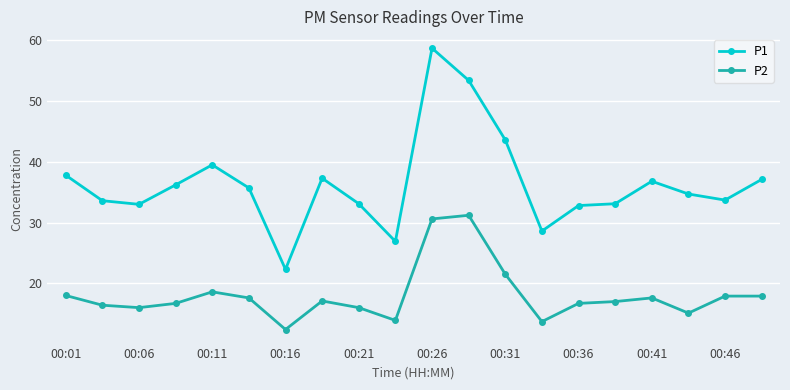

True or false: P1 and P2 intersect in this chart.

False